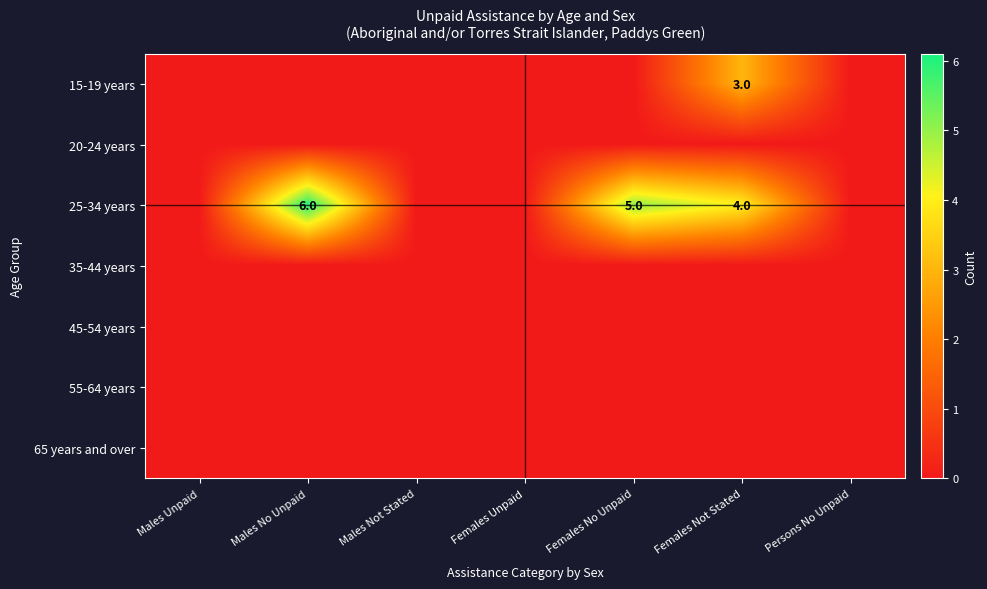

Is it true that 15-19 years equals 3 at Females Not Stated?

True